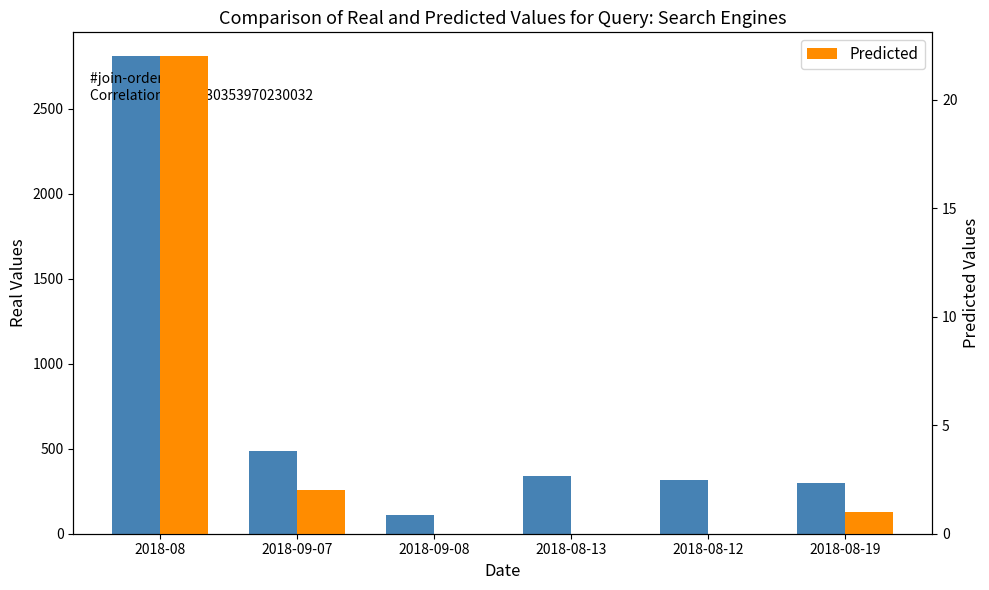

What is the difference between the maximum and minimum values in the Yandex series?

2696